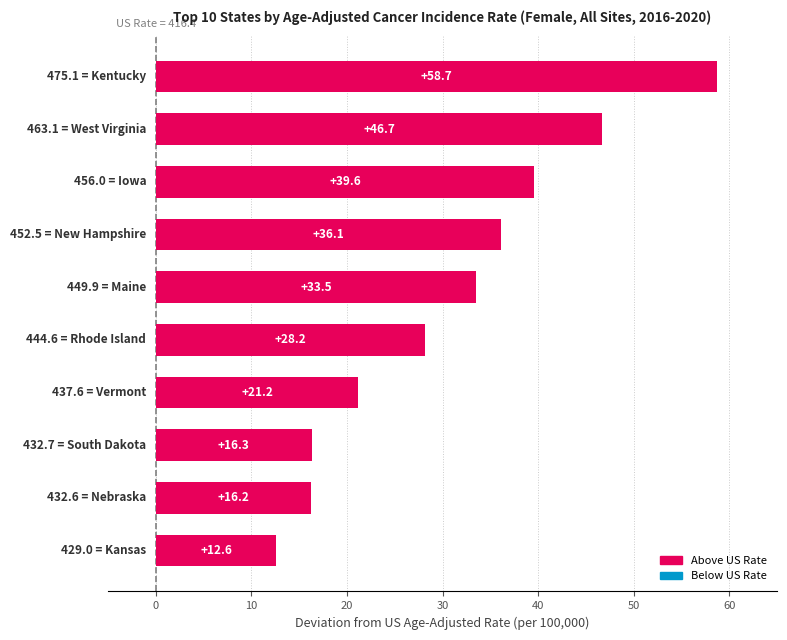

What is the maximum value shown in the chart?

58.7